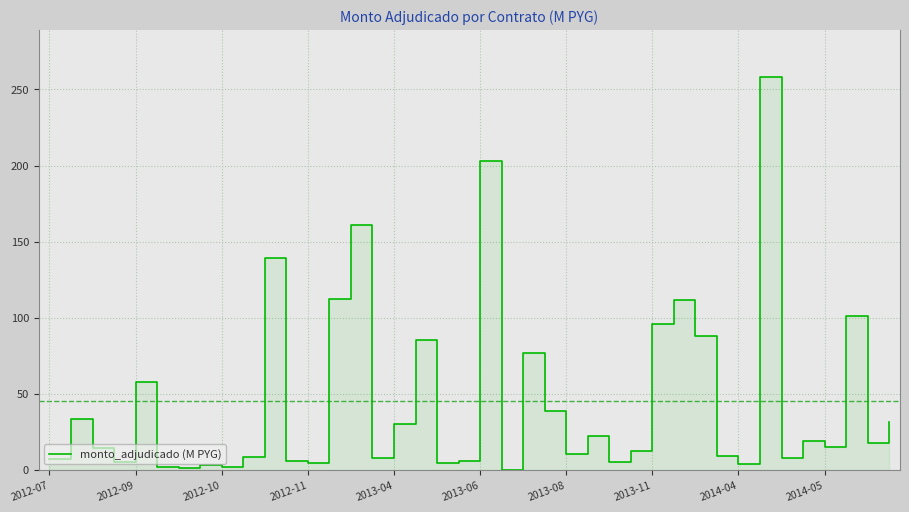

How many data points does each series have?

40